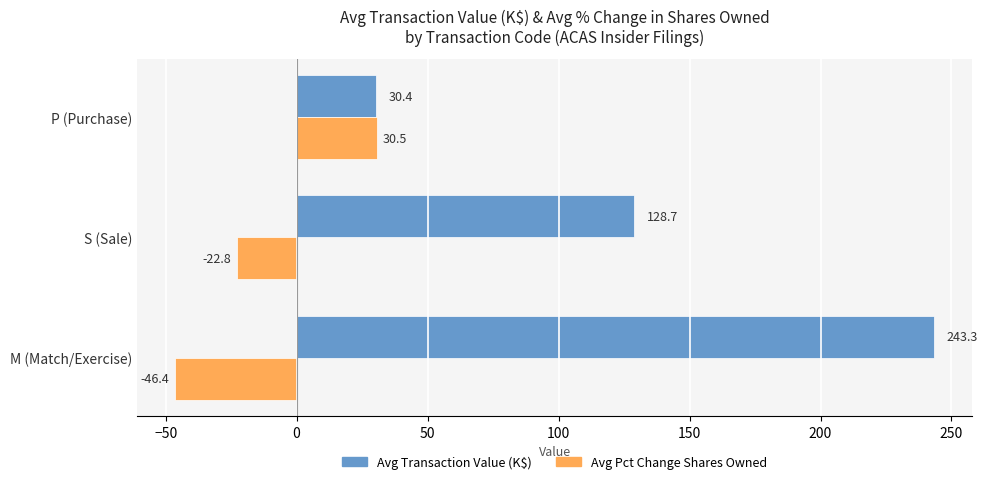

Rank the categories by Avg Transaction Value (K$) value from lowest to highest.

P (Purchase), S (Sale), M (Match/Exercise)